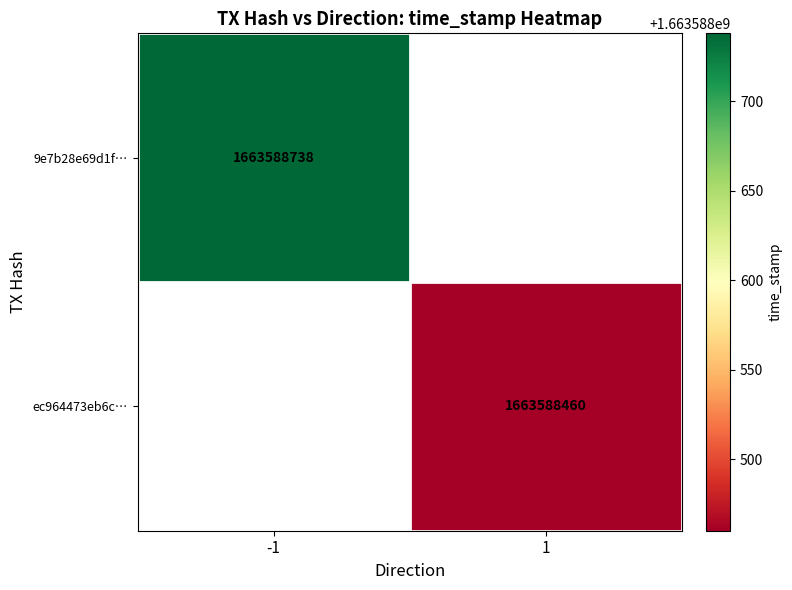

Reading left to right, transcribe all the data shown in this chart.

9e7b28e69d1fd4ef3a6f77959e0e5f11e8dac04: -1	1663588738
ec964473eb6c41fb11a6edec1c6df980d96ccf9: 1	1663588460